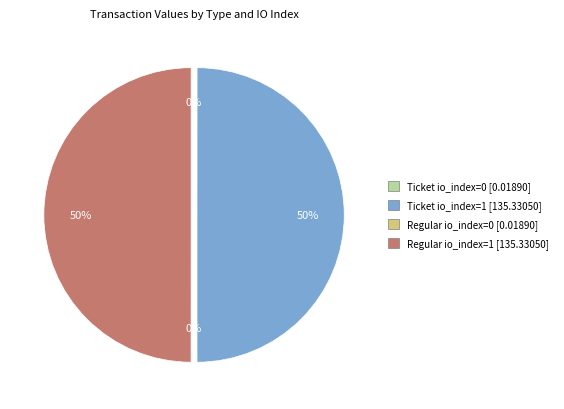

What is the ratio of the value at Ticket io_index=1 to the value at Regular io_index=1?

1.0